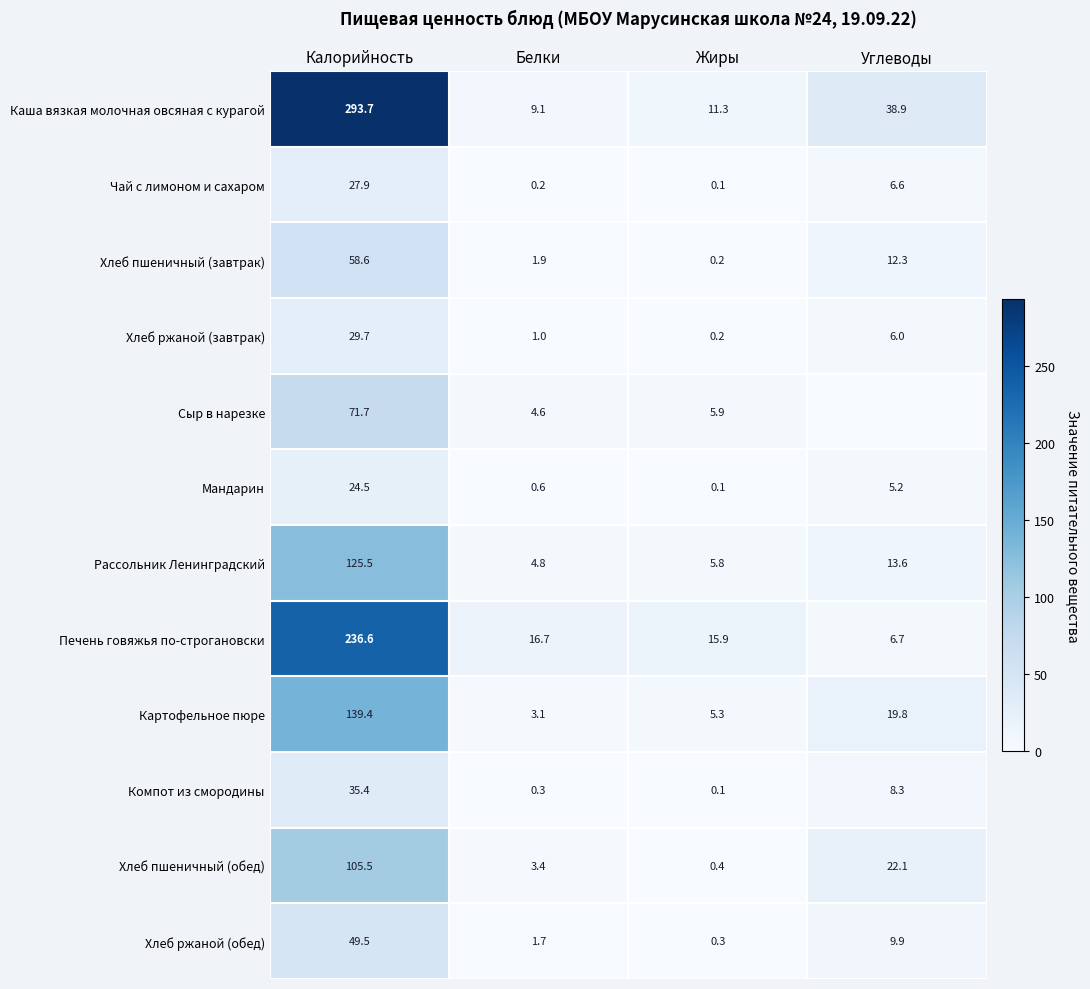

Which label corresponds to the largest value in the chart?

Калорийность